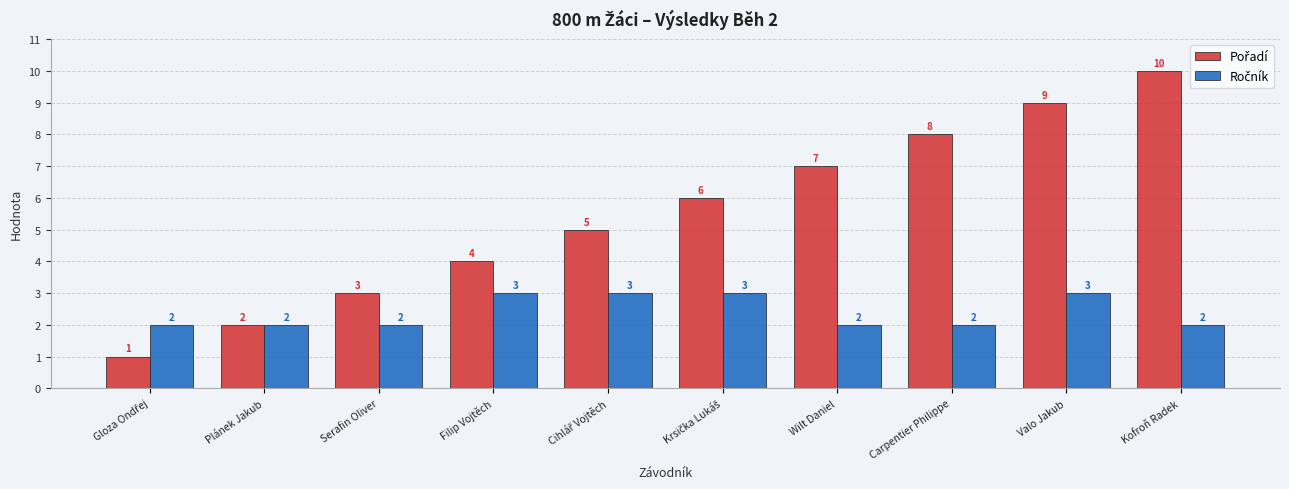

What is the total value across all series at Kofroň Radek?

12